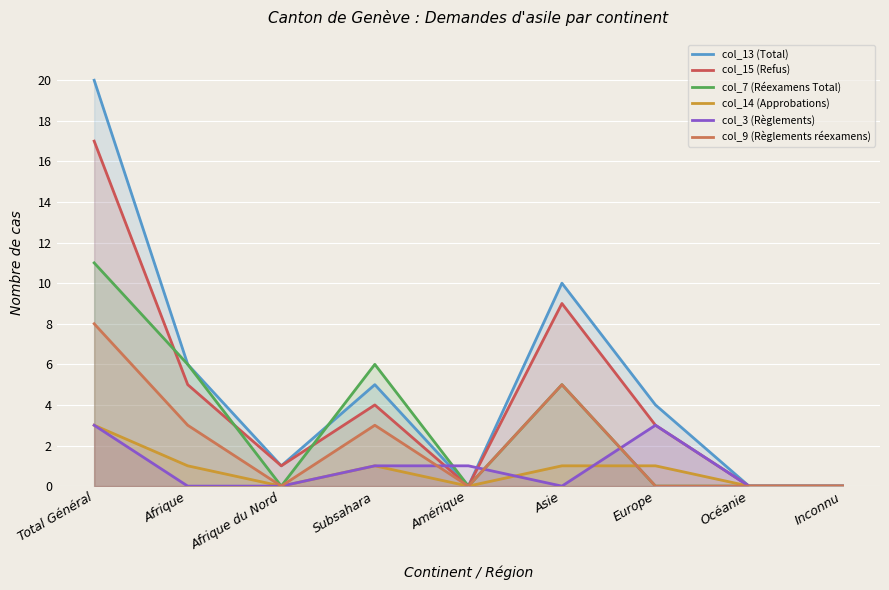

How many lines are shown in the chart?

6